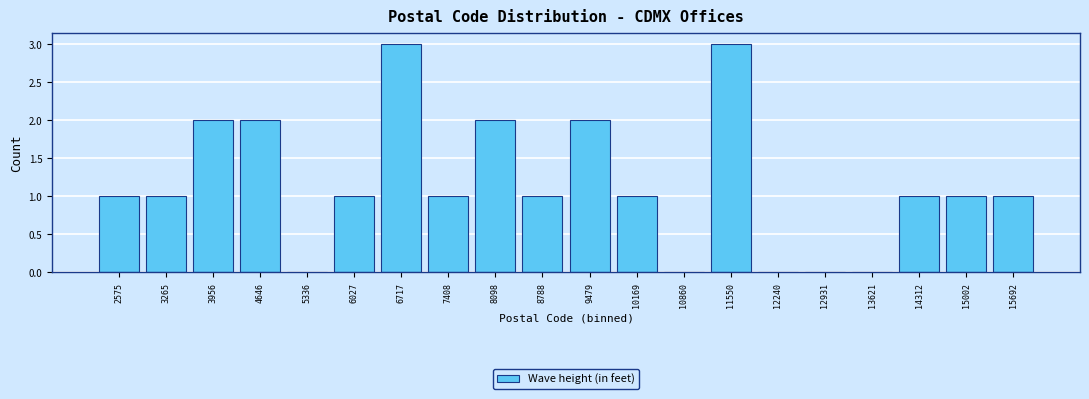

Reading left to right, transcribe this chart: for each bar, give the range it covers on the x-axis and its height. Neither the bar edges nor the heights are printed on the chart, so give them approximately, as read against the axes.

2200 to 2900: 1
2900 to 3600: 1
3600 to 4300: 2
4300 to 5000: 2
5000 to 5700: 0
5700 to 6400: 1
6400 to 7100: 3
7100 to 7800: 1
7800 to 8400: 2
8400 to 9100: 1
9100 to 9800: 2
9800 to 10500: 1
10500 to 11200: 0
11200 to 11900: 3
11900 to 12600: 0
12600 to 13300: 0
13300 to 14000: 0
14000 to 14700: 1
14700 to 15300: 1
15300 to 16000: 1